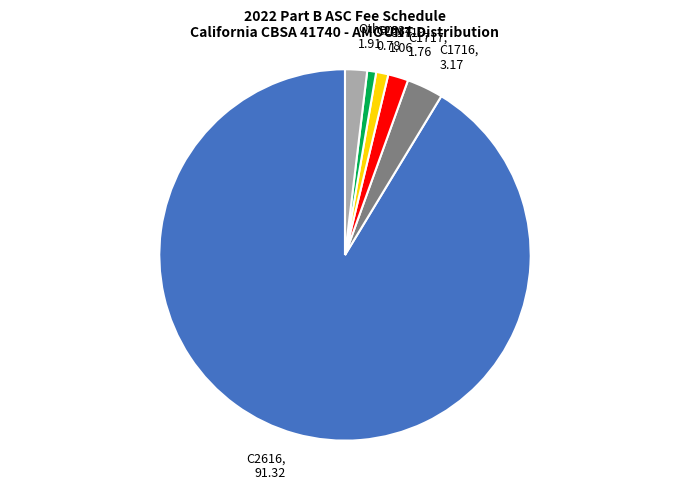

Is there a majority slice in this chart?

Yes